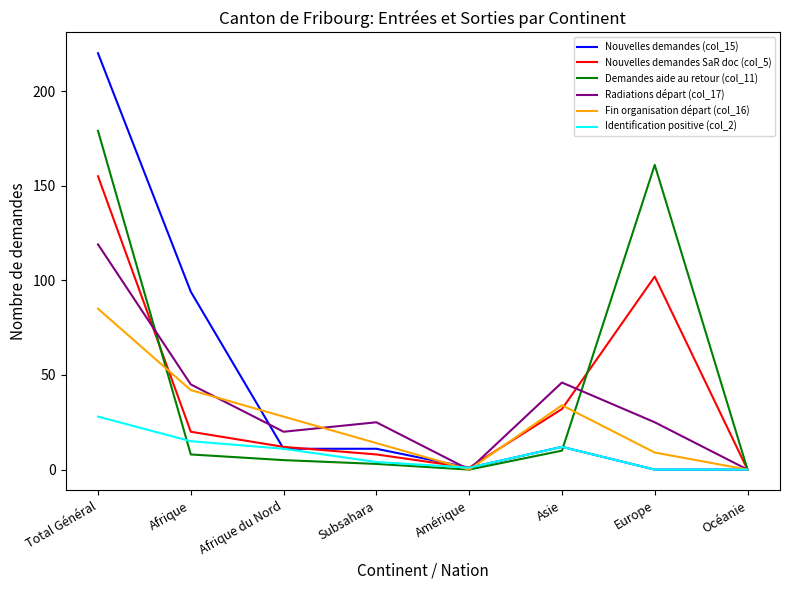

What is the difference between the highest and lowest values at Subsahara?

22